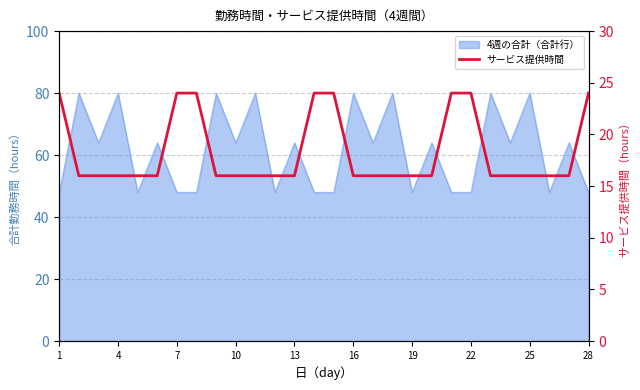

Reading left to right, extract all data points from this chart.

24	16	16	16	16	16	24	24	16	16	16	16	16	24	24	16	16	16	16	16	24	24	16	16	16	16	16	24